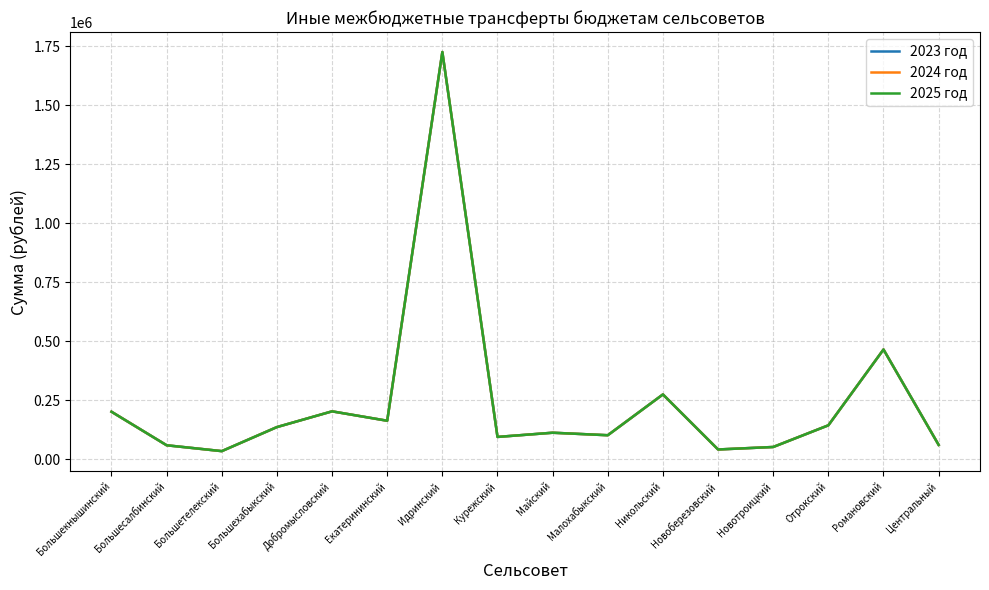

Does the chart display data point markers on the line(s)?

No